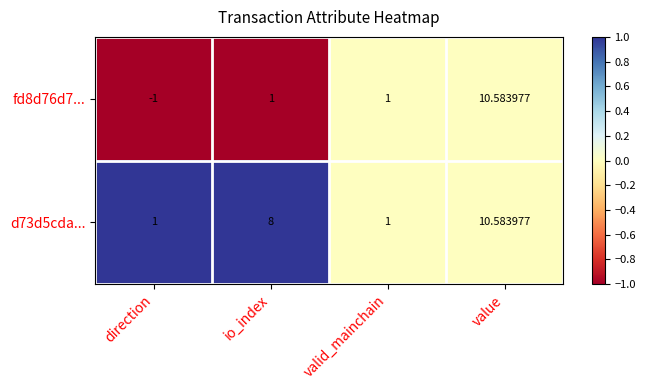

At which label is d73d5cda... closest to 5?

io_index